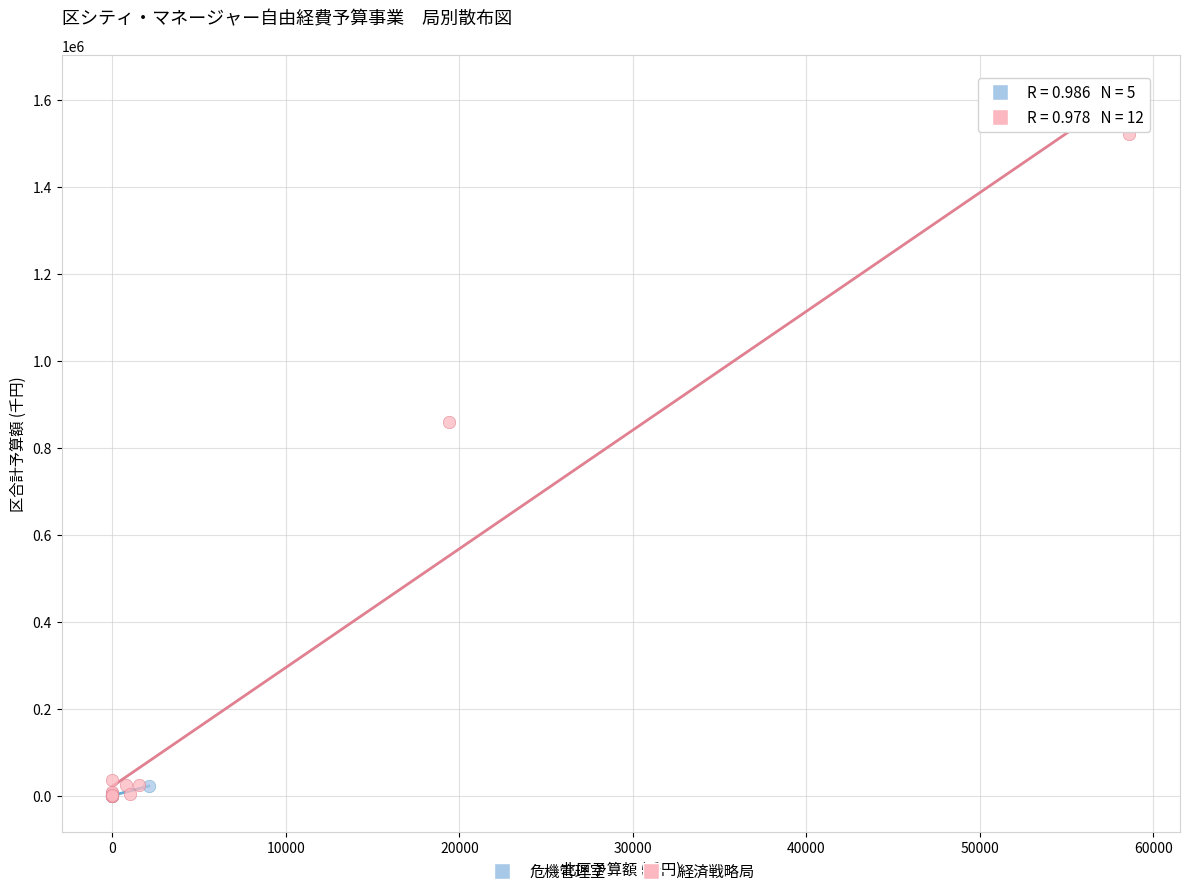

Which series has the widest spread of Y values?

経済戦略局